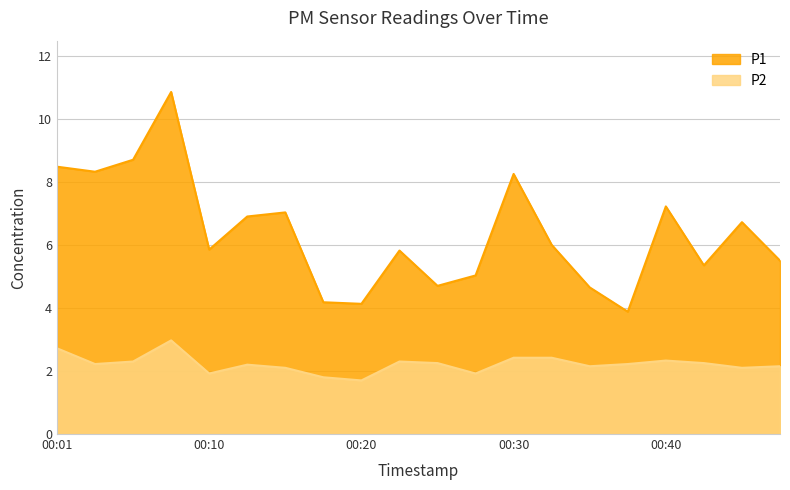

What is the difference between the maximum and minimum values in the P2 series?

1.3